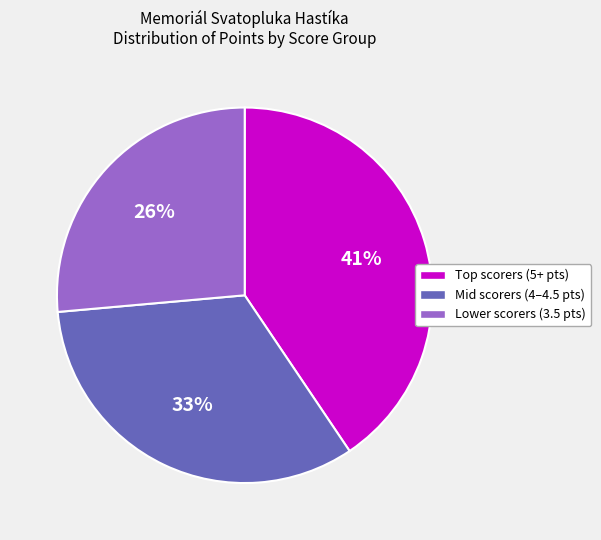

Between Mid scorers (4–4.5 pts) and Lower scorers (3.5 pts), which is larger?

Mid scorers (4–4.5 pts)